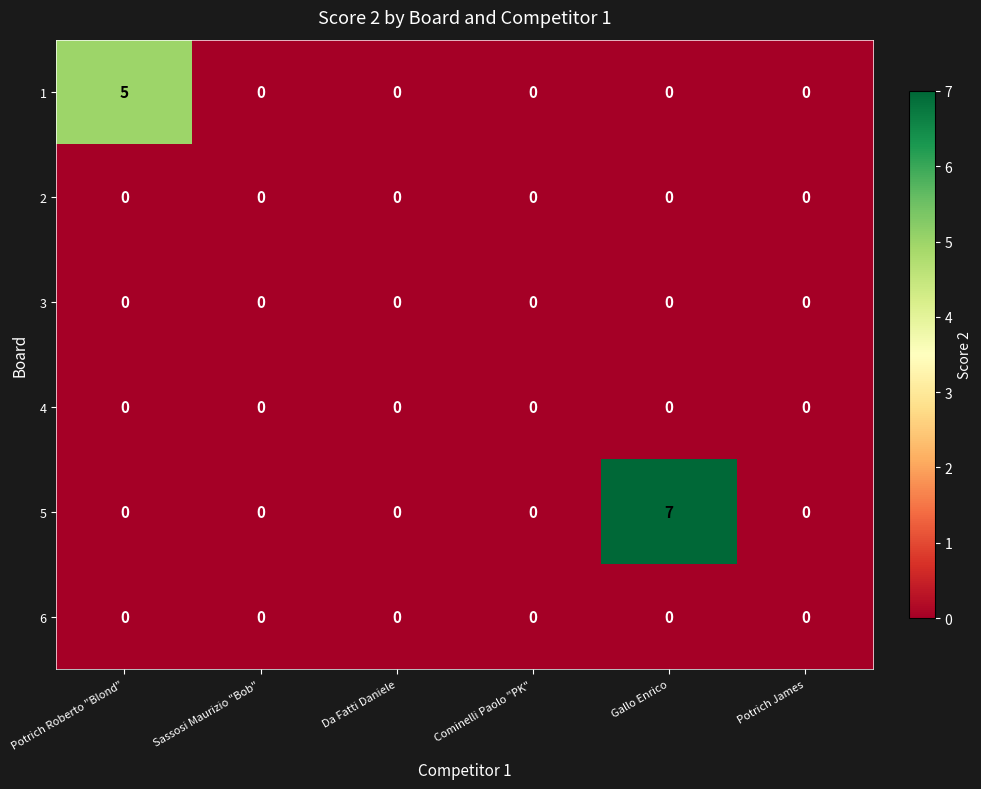

Which category has the highest value across all series?

Gallo Enrico